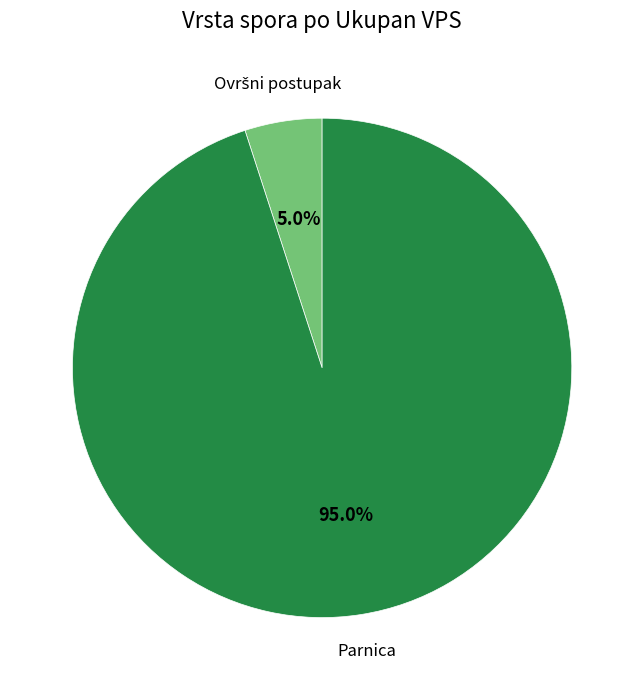

Is there a majority slice in this chart?

Yes